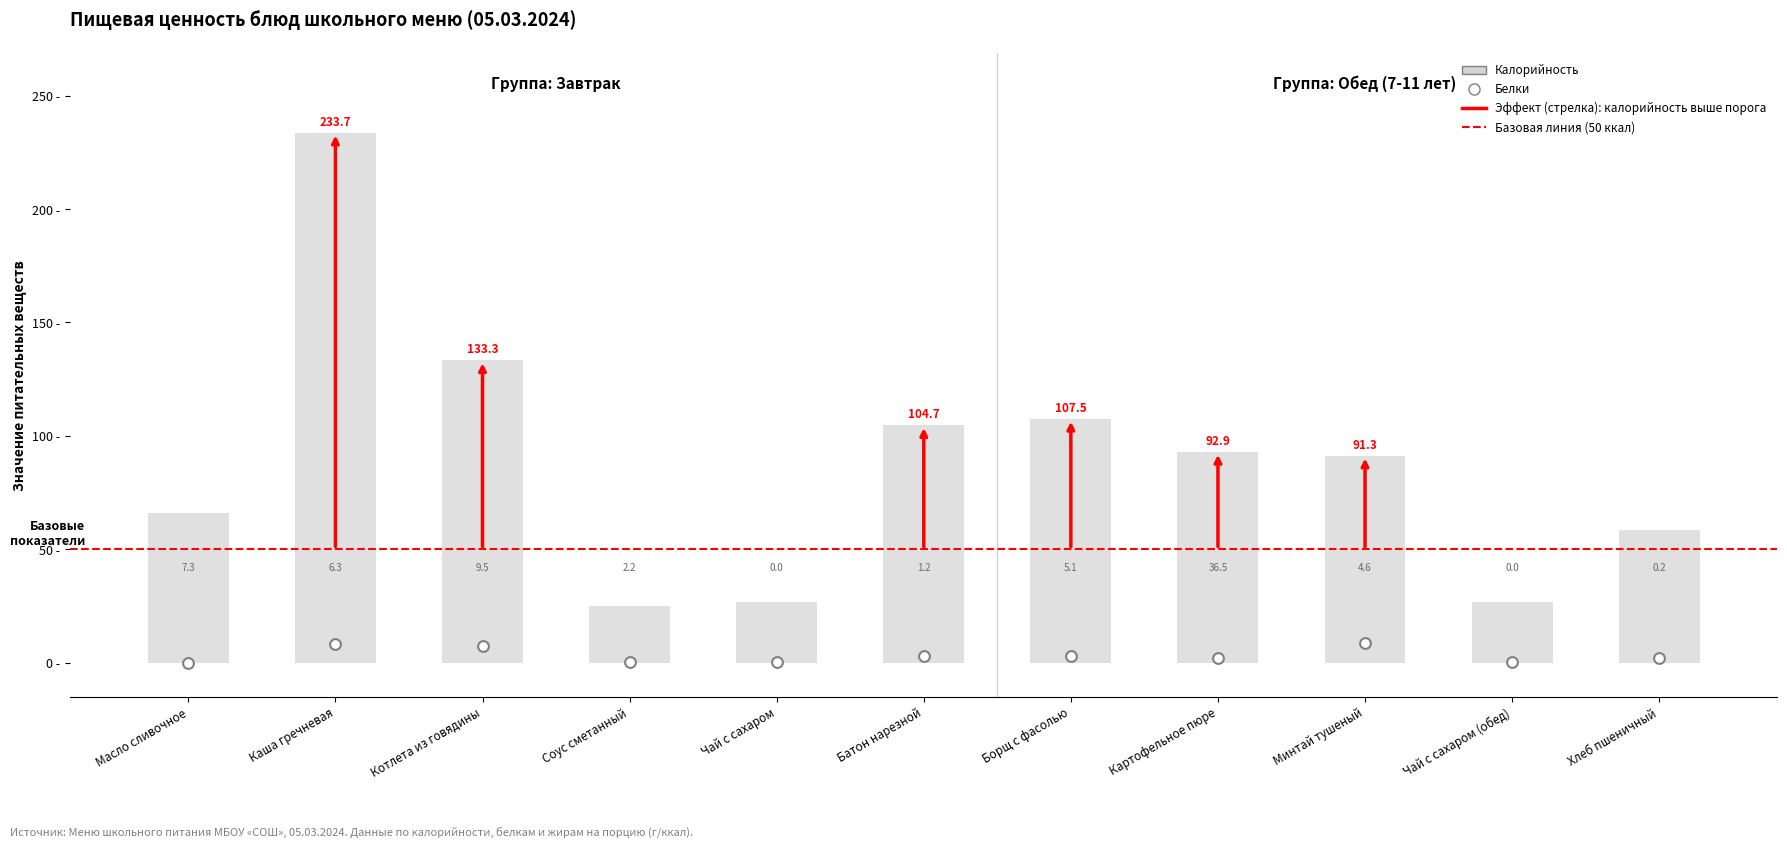

Which series has the largest total across all categories?

Калорийность